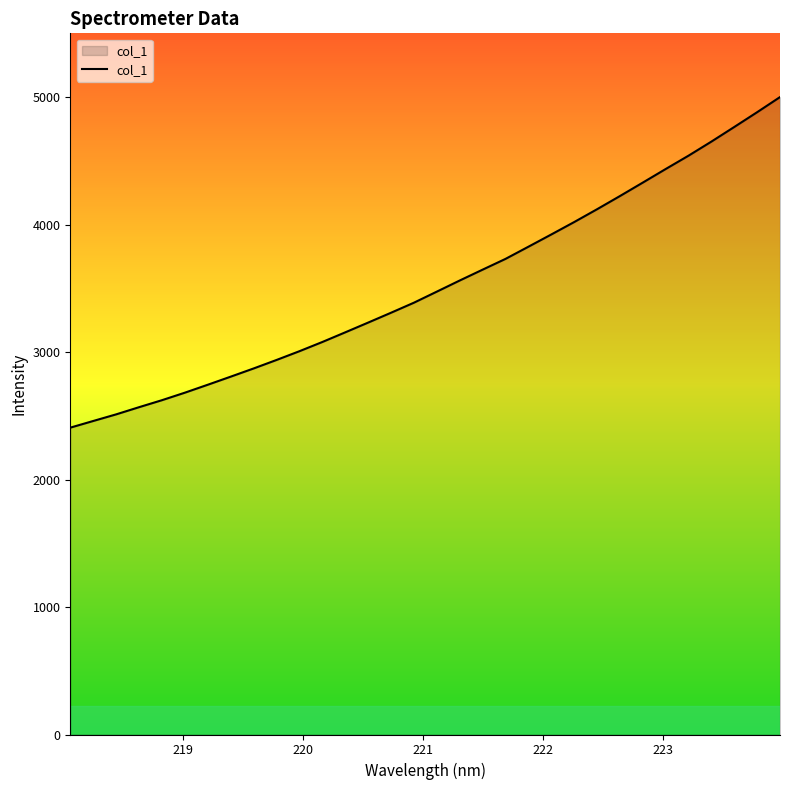

What is the minimum value shown in the chart?

2407.1